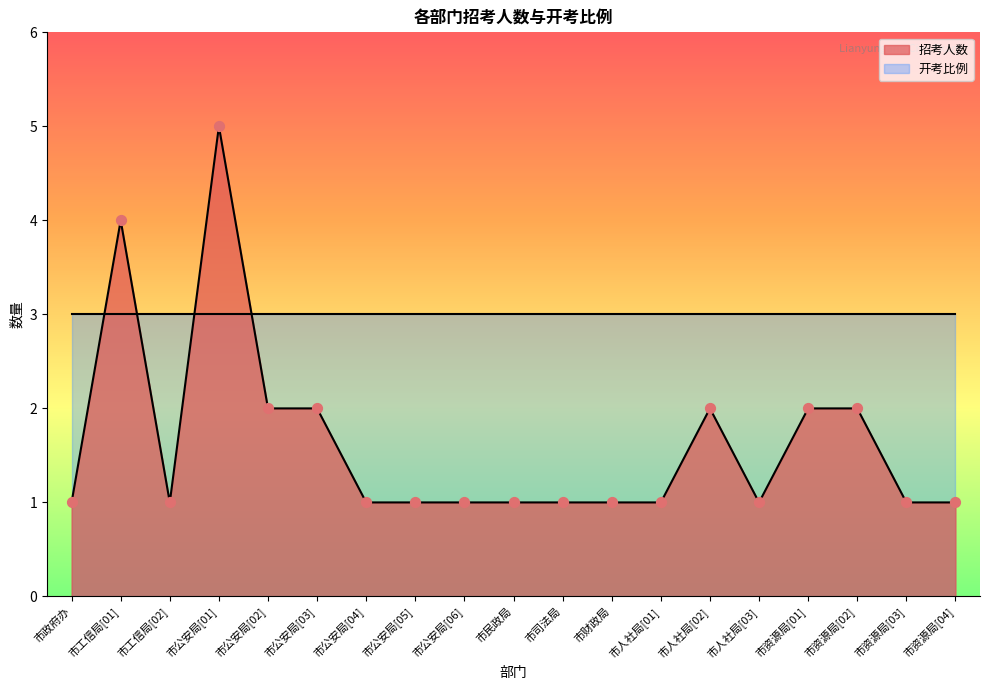

Approximately how many times larger is the value at 市人社局[03] compared to 市财政局?

1.0